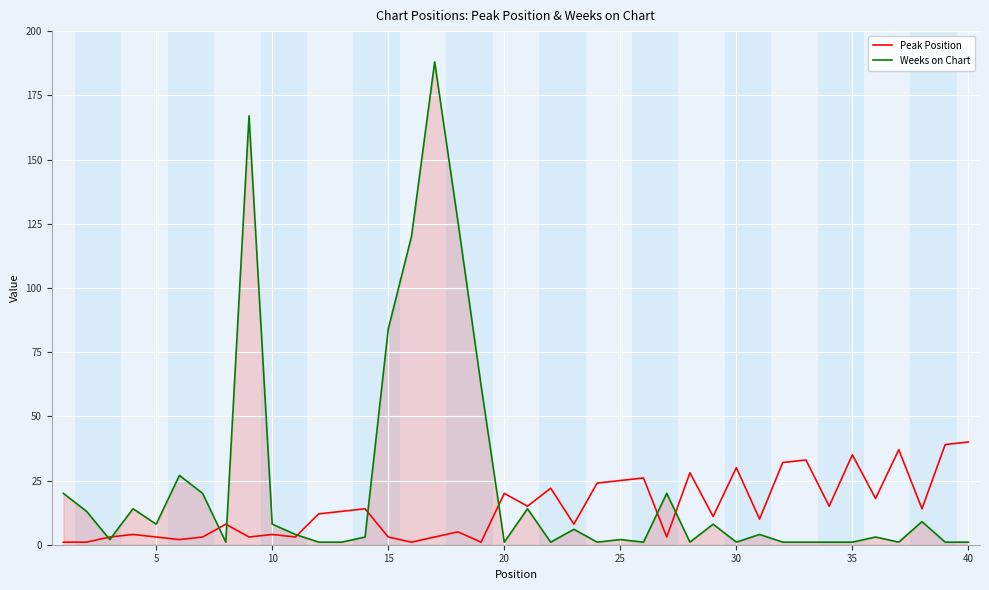

Which series has the largest range (max minus min)?

Weeks on Chart